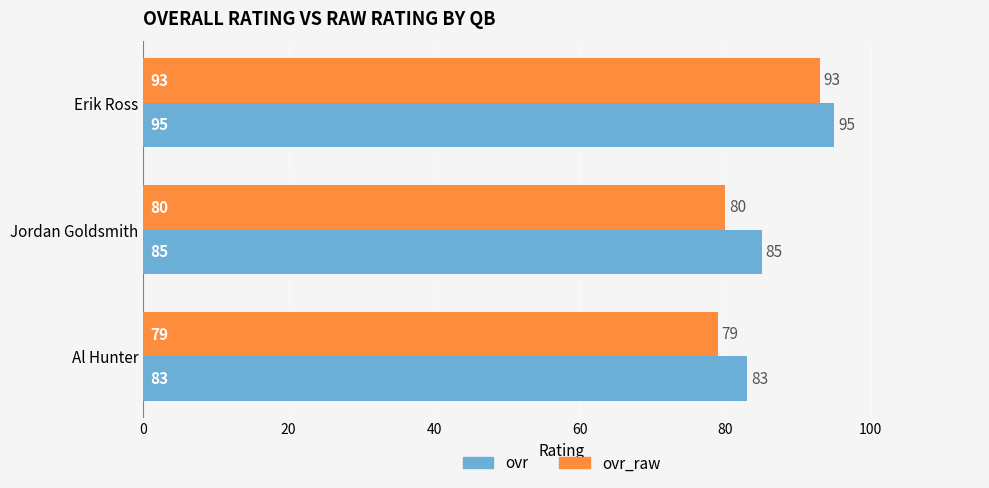

What is the total value across all series at Jordan Goldsmith?

165